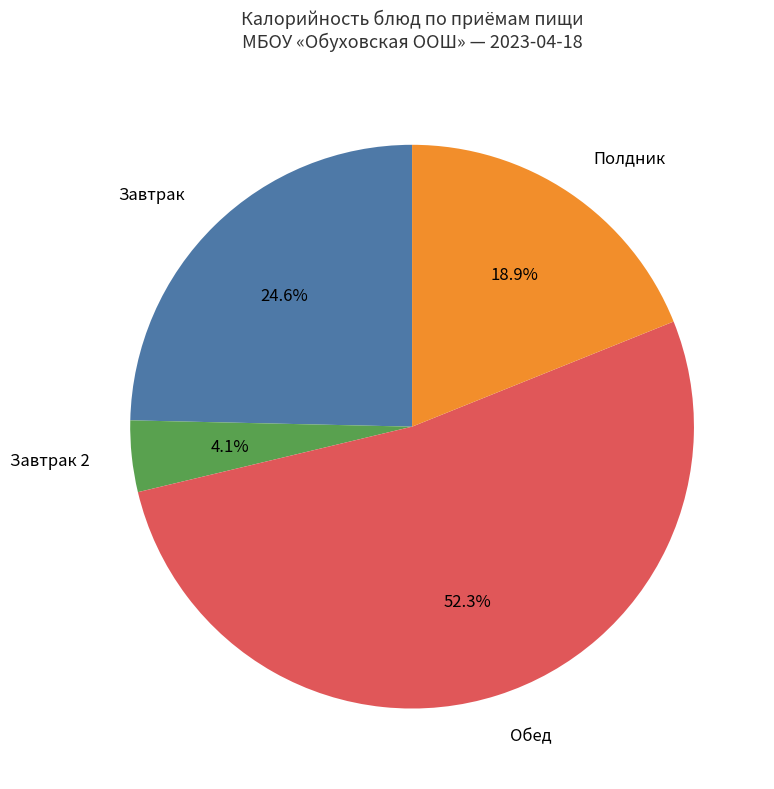

How much of the chart is everything except Завтрак 2?

95.9%